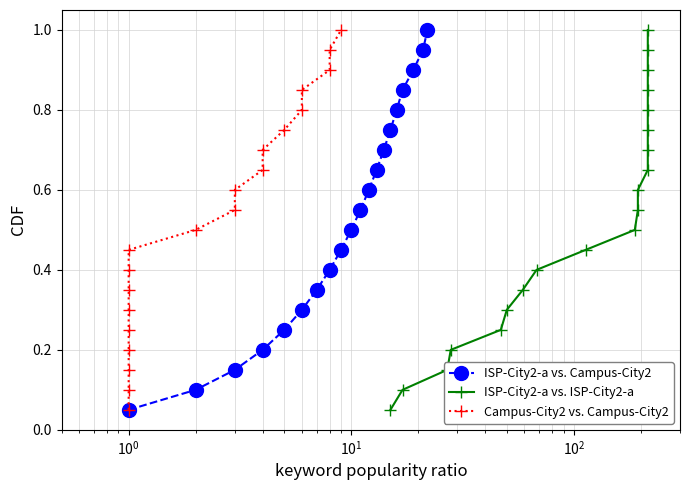

True or false: ISP-City2-a vs. Campus-City2 has more than 1 points higher than both neighbors.

False